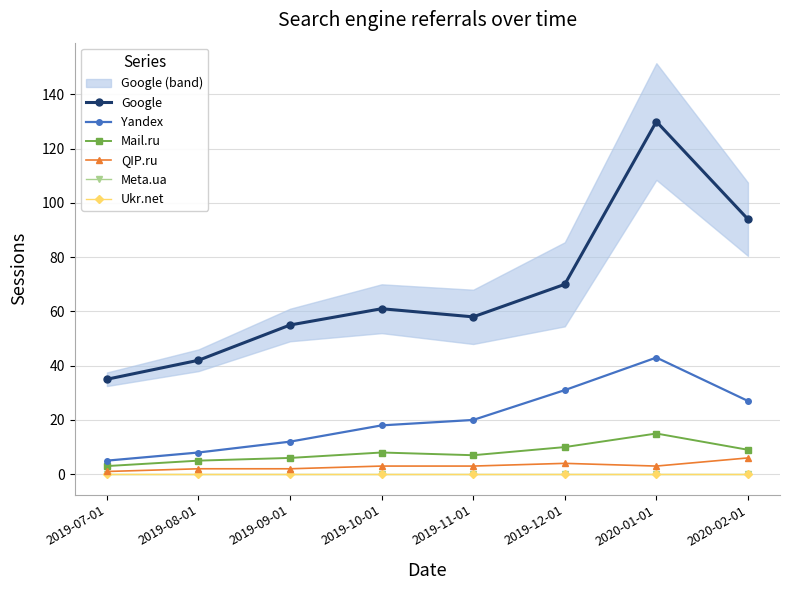

What is the label of the 1st point from the right?

2020-02-01